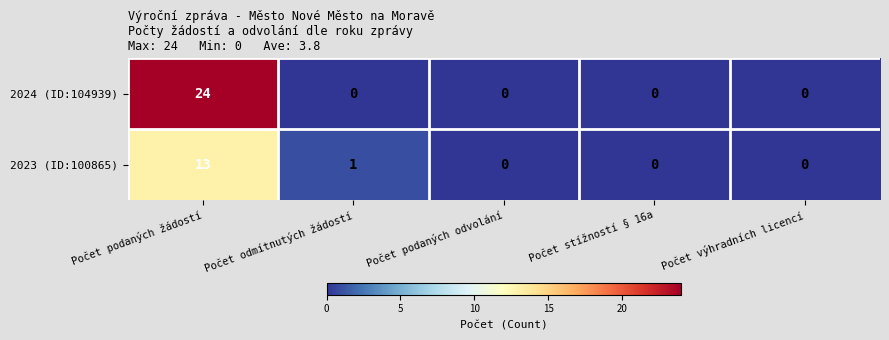

Rank the series by their average value, from lowest to highest.

2023 (ID:100865), 2024 (ID:104939)